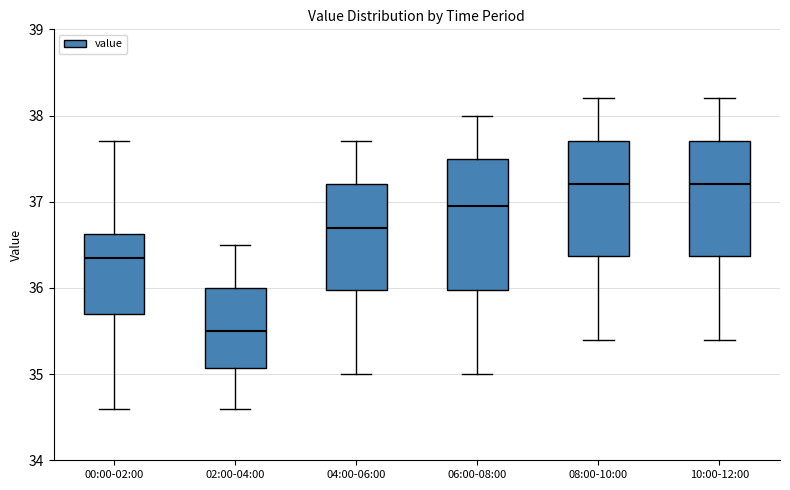

Reading left to right, transcribe this box plot: for each box, give where its median line is, the range the box spans, and where its two whiskers end, as read against the y-axis. The values are not printed on the chart, so give them approximately, as read against the axis.

00:00-02:00: median 36.4, box 35.7 to 36.6, whiskers 34.6 to 37.7
02:00-04:00: median 35.5, box 35.1 to 36.0, whiskers 34.6 to 36.5
04:00-06:00: median 36.7, box 36.0 to 37.2, whiskers 35.0 to 37.7
06:00-08:00: median 37.0, box 36.0 to 37.5, whiskers 35.0 to 38.0
08:00-10:00: median 37.2, box 36.4 to 37.7, whiskers 35.4 to 38.2
10:00-12:00: median 37.2, box 36.4 to 37.7, whiskers 35.4 to 38.2